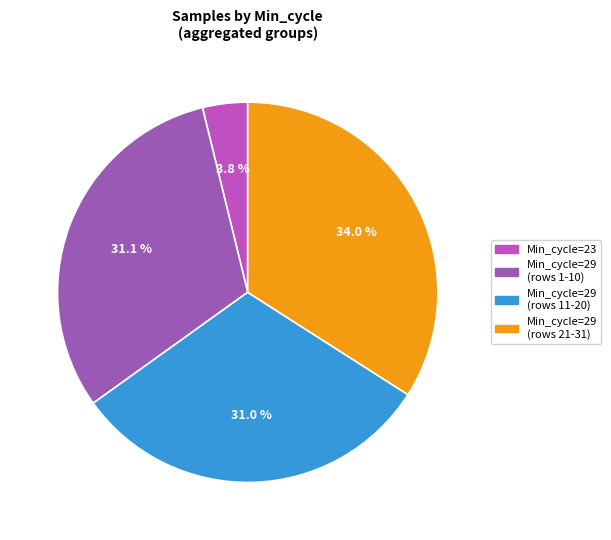

Count the number of slices in the pie.

4